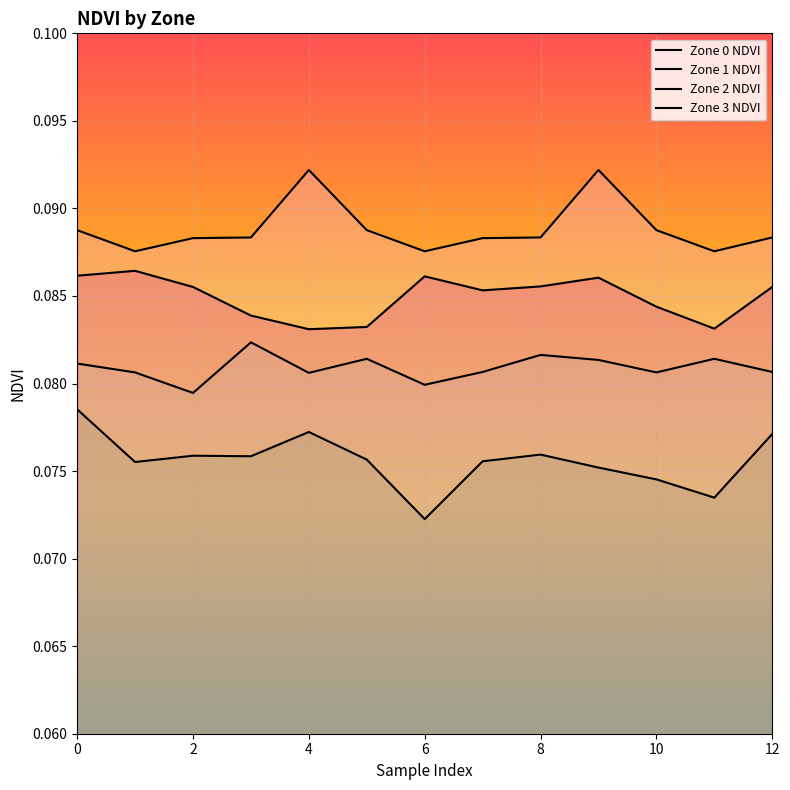

Is it true that Zone 2 NDVI equals 0.0 at 2?

False